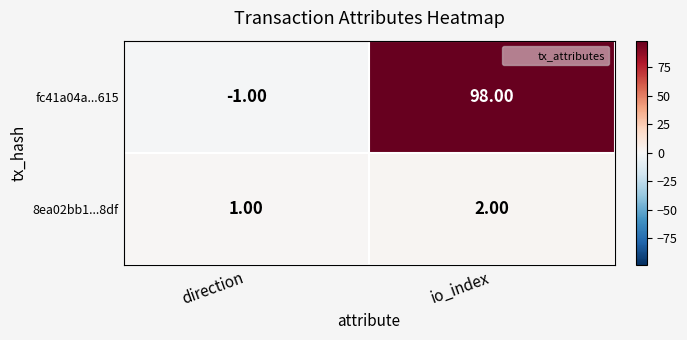

At io_index, list the series in order from smallest to largest.

8ea02bb1...8df, fc41a04a...615